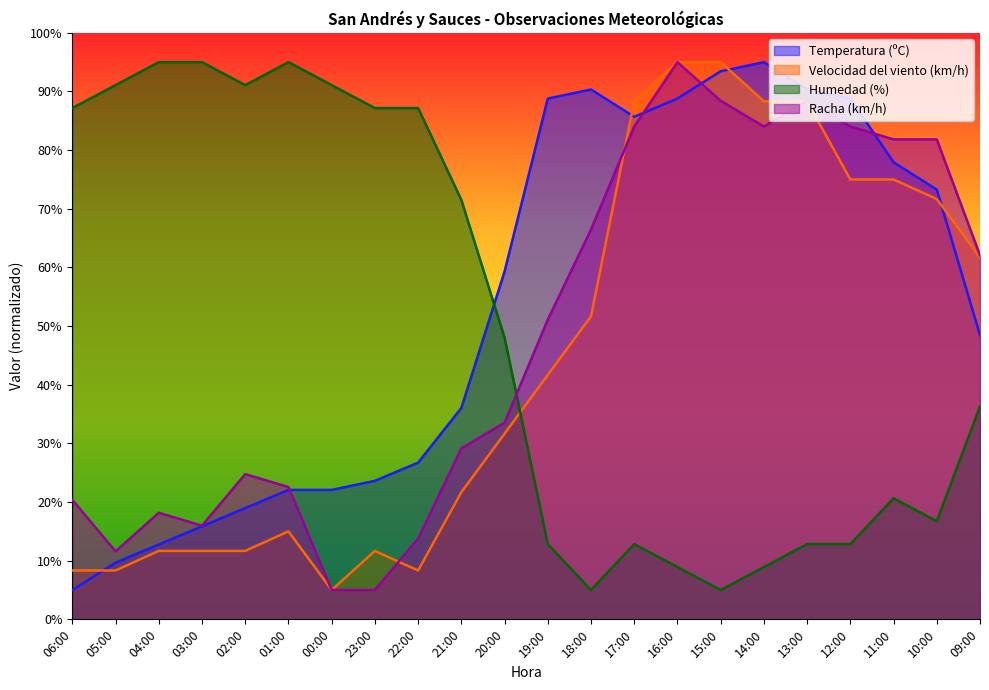

What is the sum of the Racha (km/h) values at 05:00 and 11:00?

93.4